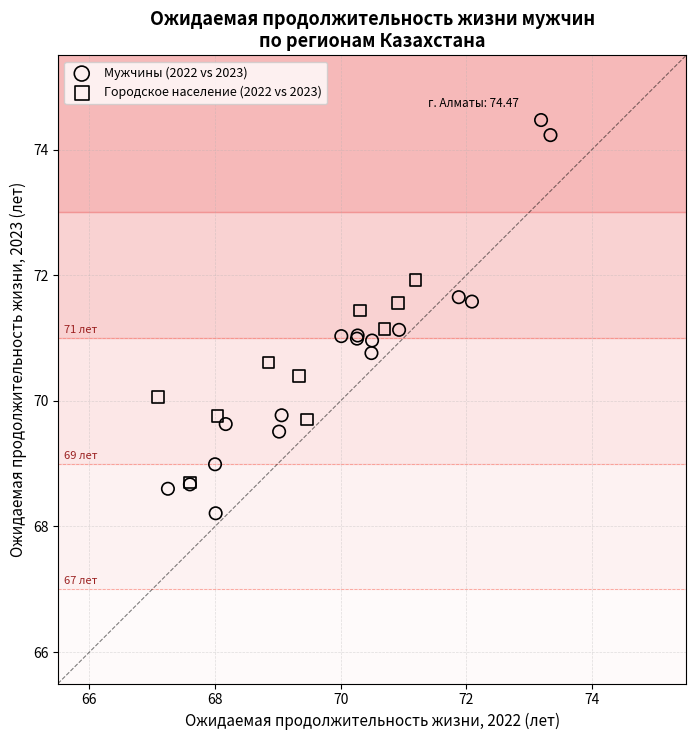

Which series reaches the minimum Y coordinate?

Мужчины (2022 vs 2023)